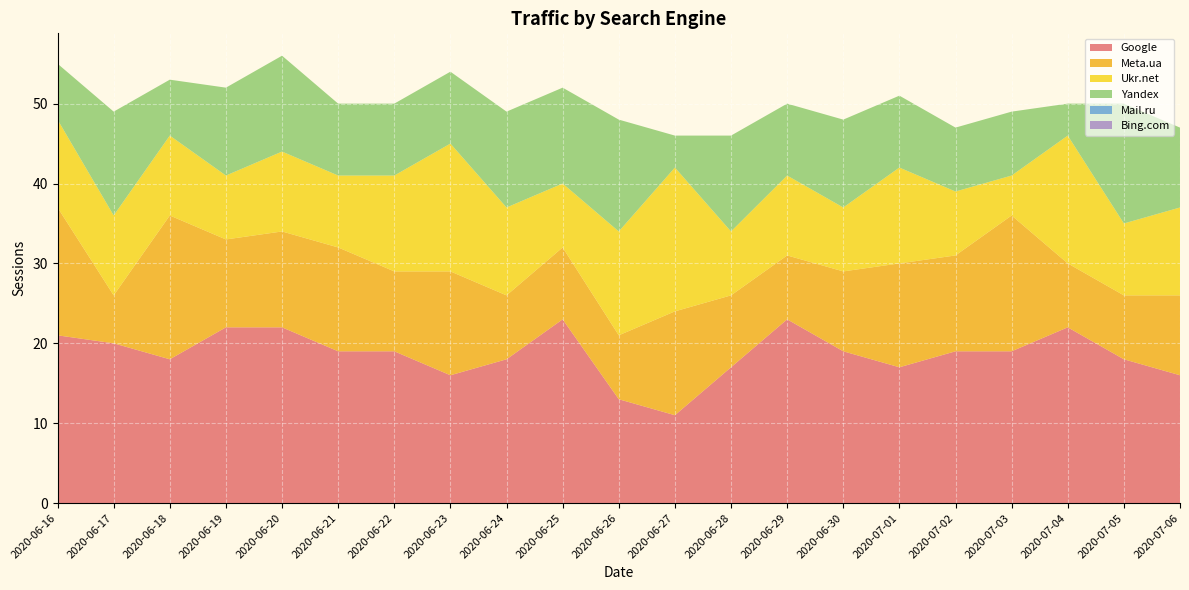

Reading left to right, list all the values displayed in this chart.

Google: 2020-06-16=21	2020-06-17=20	2020-06-18=18	2020-06-19=22	2020-06-20=22	2020-06-21=19	2020-06-22=19	2020-06-23=16	2020-06-24=18	2020-06-25=23	2020-06-26=13	2020-06-27=11	2020-06-28=17	2020-06-29=23	2020-06-30=19	2020-07-01=17	2020-07-02=19	2020-07-03=19	2020-07-04=22	2020-07-05=18	2020-07-06=16
Meta.ua: 2020-06-16=16	2020-06-17=6	2020-06-18=18	2020-06-19=11	2020-06-20=12	2020-06-21=13	2020-06-22=10	2020-06-23=13	2020-06-24=8	2020-06-25=9	2020-06-26=8	2020-06-27=13	2020-06-28=9	2020-06-29=8	2020-06-30=10	2020-07-01=13	2020-07-02=12	2020-07-03=17	2020-07-04=8	2020-07-05=8	2020-07-06=10
Ukr.net: 2020-06-16=11	2020-06-17=10	2020-06-18=10	2020-06-19=8	2020-06-20=10	2020-06-21=9	2020-06-22=12	2020-06-23=16	2020-06-24=11	2020-06-25=8	2020-06-26=13	2020-06-27=18	2020-06-28=8	2020-06-29=10	2020-06-30=8	2020-07-01=12	2020-07-02=8	2020-07-03=5	2020-07-04=16	2020-07-05=9	2020-07-06=11
Yandex: 2020-06-16=7	2020-06-17=13	2020-06-18=7	2020-06-19=11	2020-06-20=12	2020-06-21=9	2020-06-22=9	2020-06-23=9	2020-06-24=12	2020-06-25=12	2020-06-26=14	2020-06-27=4	2020-06-28=12	2020-06-29=9	2020-06-30=11	2020-07-01=9	2020-07-02=8	2020-07-03=8	2020-07-04=4	2020-07-05=15	2020-07-06=10
Mail.ru: 2020-06-16=0	2020-06-17=0	2020-06-18=0	2020-06-19=0	2020-06-20=0	2020-06-21=0	2020-06-22=0	2020-06-23=0	2020-06-24=0	2020-06-25=0	2020-06-26=0	2020-06-27=0	2020-06-28=0	2020-06-29=0	2020-06-30=0	2020-07-01=0	2020-07-02=0	2020-07-03=0	2020-07-04=0	2020-07-05=0	2020-07-06=0
Bing.com: 2020-06-16=0	2020-06-17=0	2020-06-18=0	2020-06-19=0	2020-06-20=0	2020-06-21=0	2020-06-22=0	2020-06-23=0	2020-06-24=0	2020-06-25=0	2020-06-26=0	2020-06-27=0	2020-06-28=0	2020-06-29=0	2020-06-30=0	2020-07-01=0	2020-07-02=0	2020-07-03=0	2020-07-04=0	2020-07-05=0	2020-07-06=0